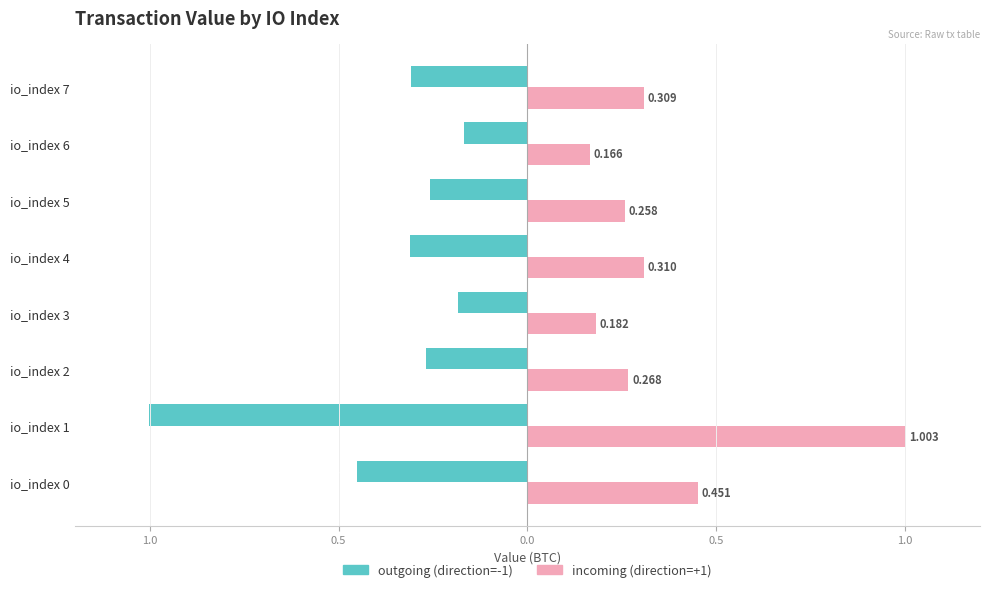

What are all the series names shown in the legend?

outgoing (direction=-1), incoming (direction=+1)